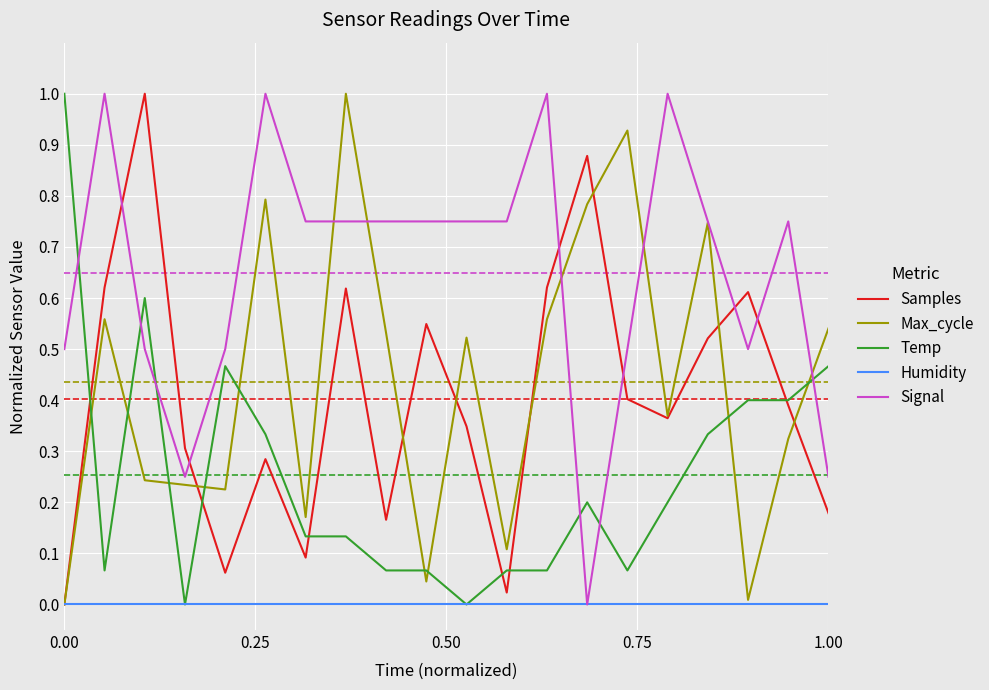

After their last crossing, which series has the higher values: Samples or Signal?

Signal